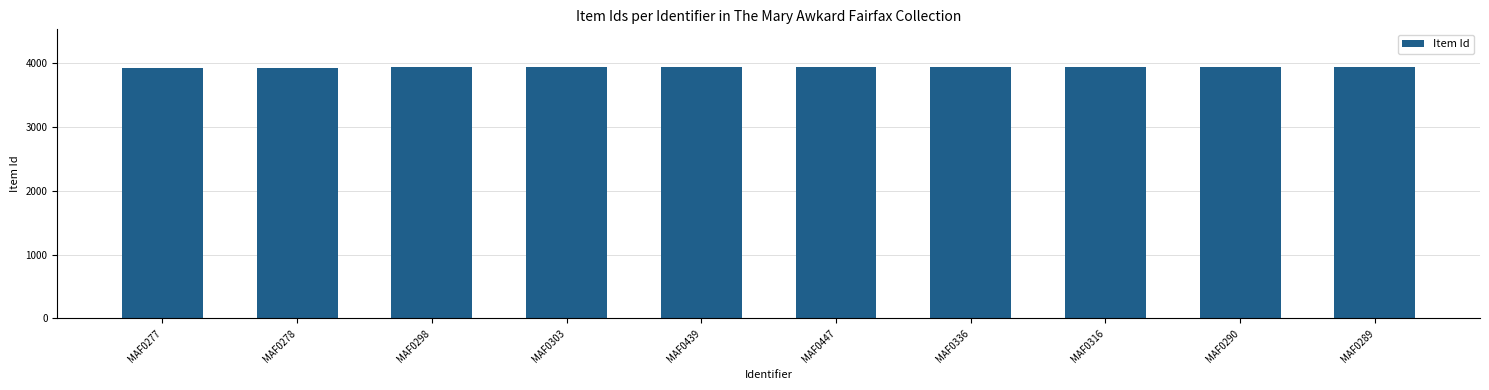

What is the minimum value shown in the chart?

3928